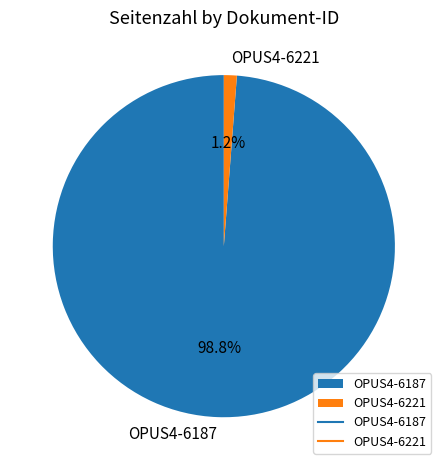

Which category has the biggest portion of the pie?

OPUS4-6187